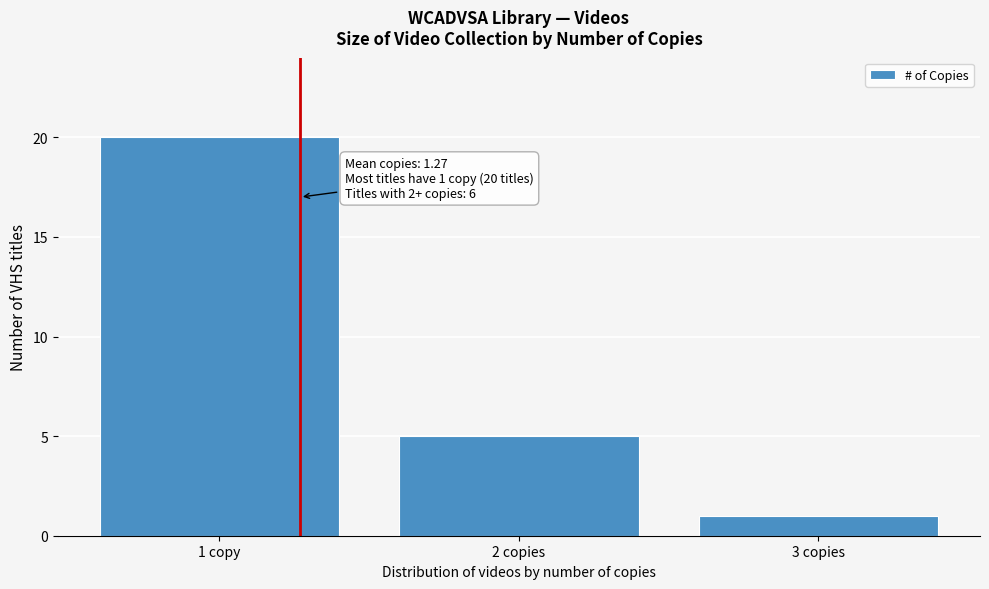

Reading right to left, list all the values displayed in this chart.

1	5	20